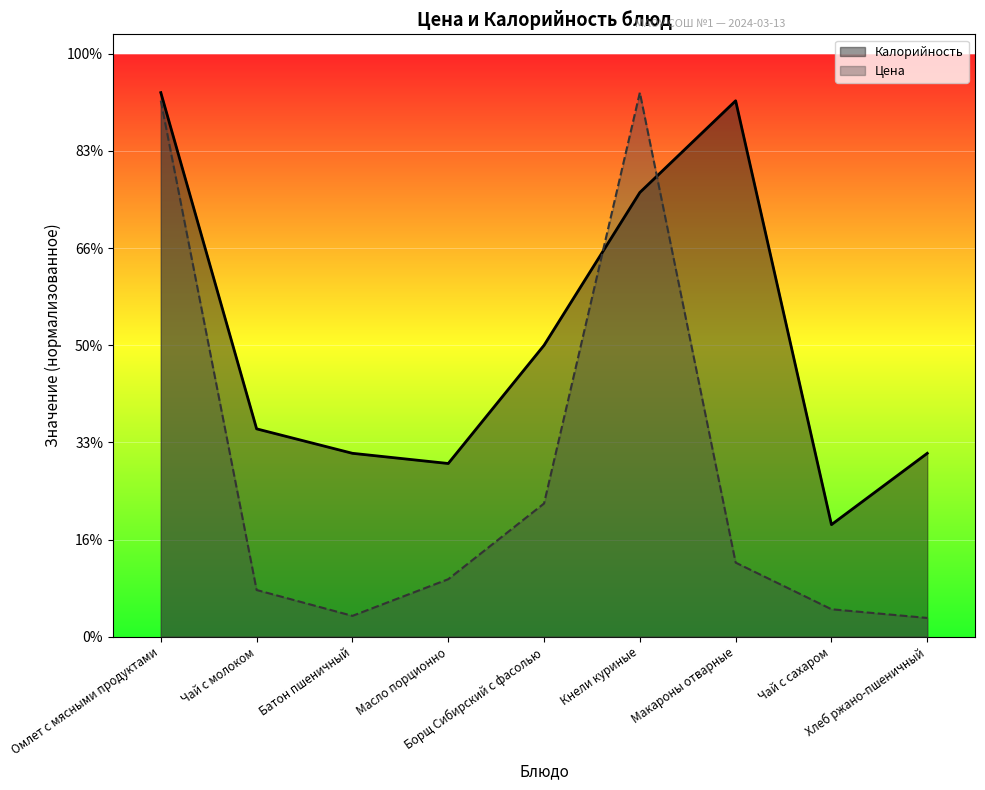

Reading left to right, what are all the values shown in this chart?

Цена: 275.9	24.0	10.7	29.6	68.6	280.0	38.1	14.1	9.7
Калорийность: 280.0	107.0	94.4	89.1	150.0	228.6	275.8	57.7	94.4